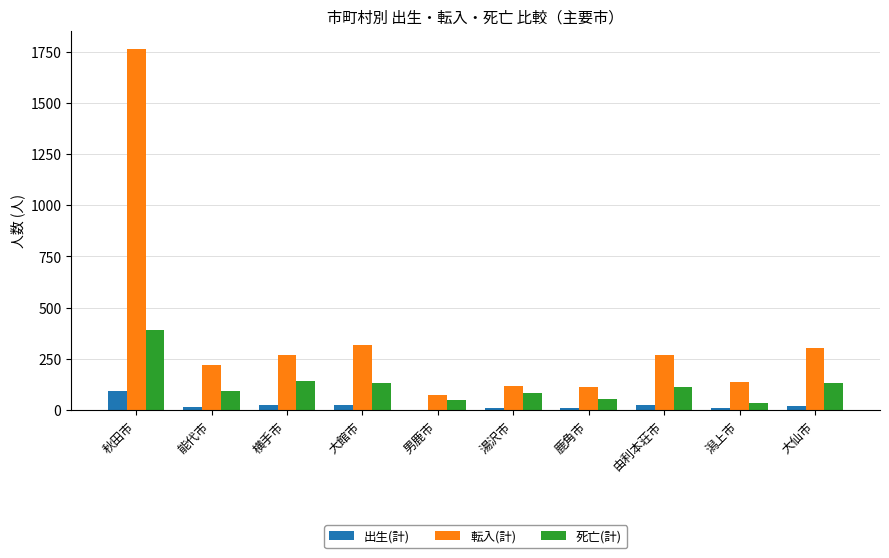

How many groups of bars are there?

10